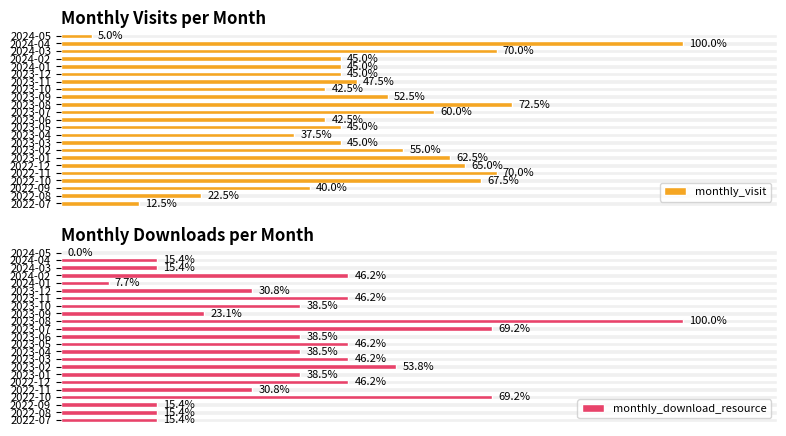

Is it true that monthly_visit equals 27 at 2023-06?

False